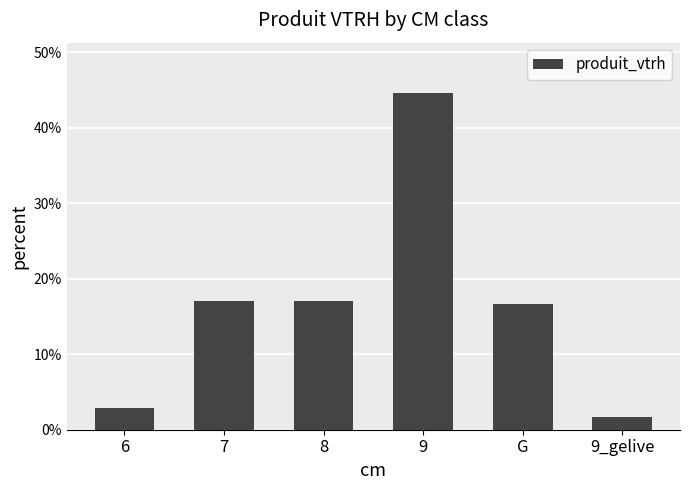

Which category has the lowest value across all series?

9_gelive